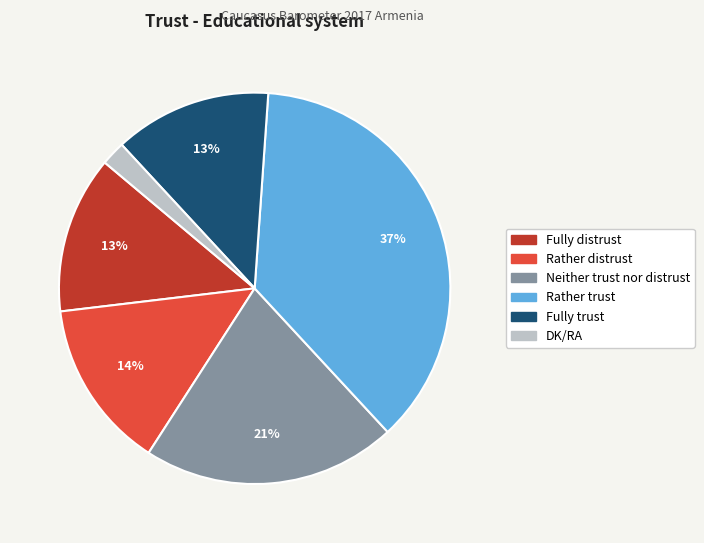

Is Neither trust nor distrust the majority of the pie?

No